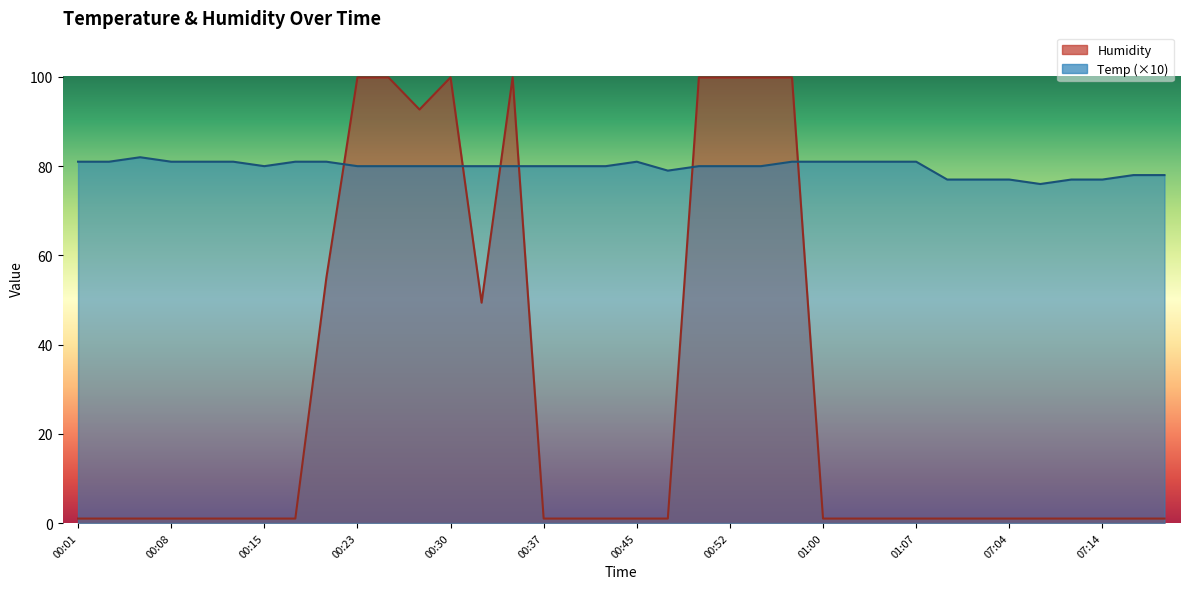

What position from the right is 00:50?

16